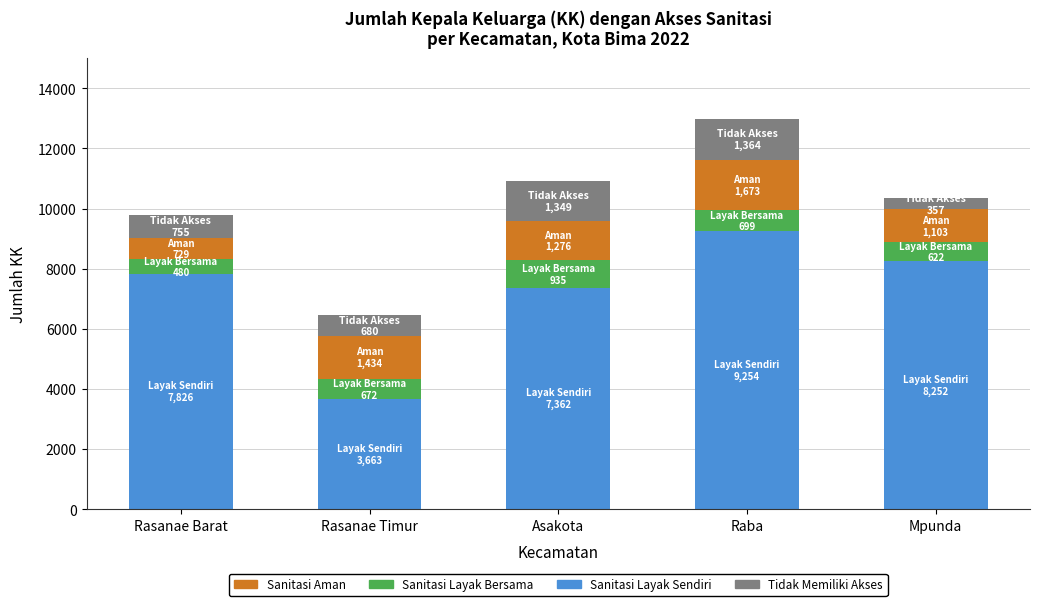

What is the total value across all series at Asakota?

10922